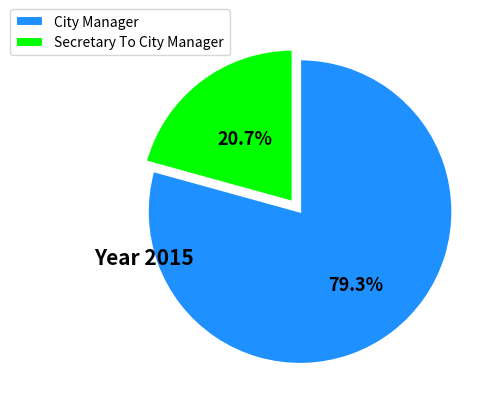

The Secretary To City Manager slice represents 21% of the pie. True or false?

True